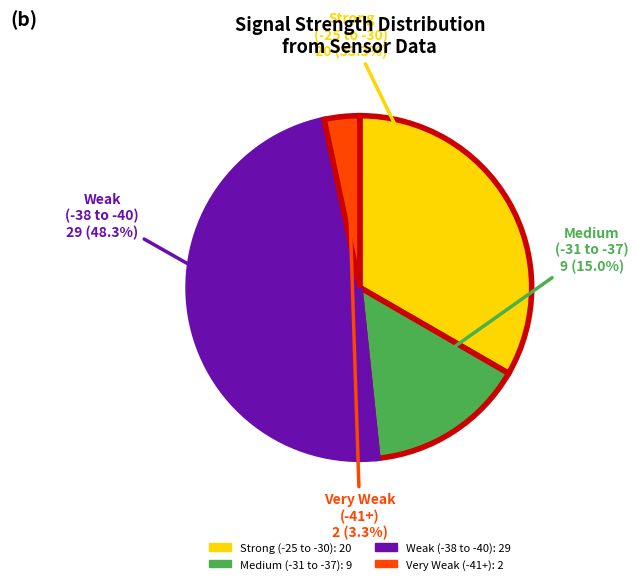

Is there a majority slice in this chart?

No